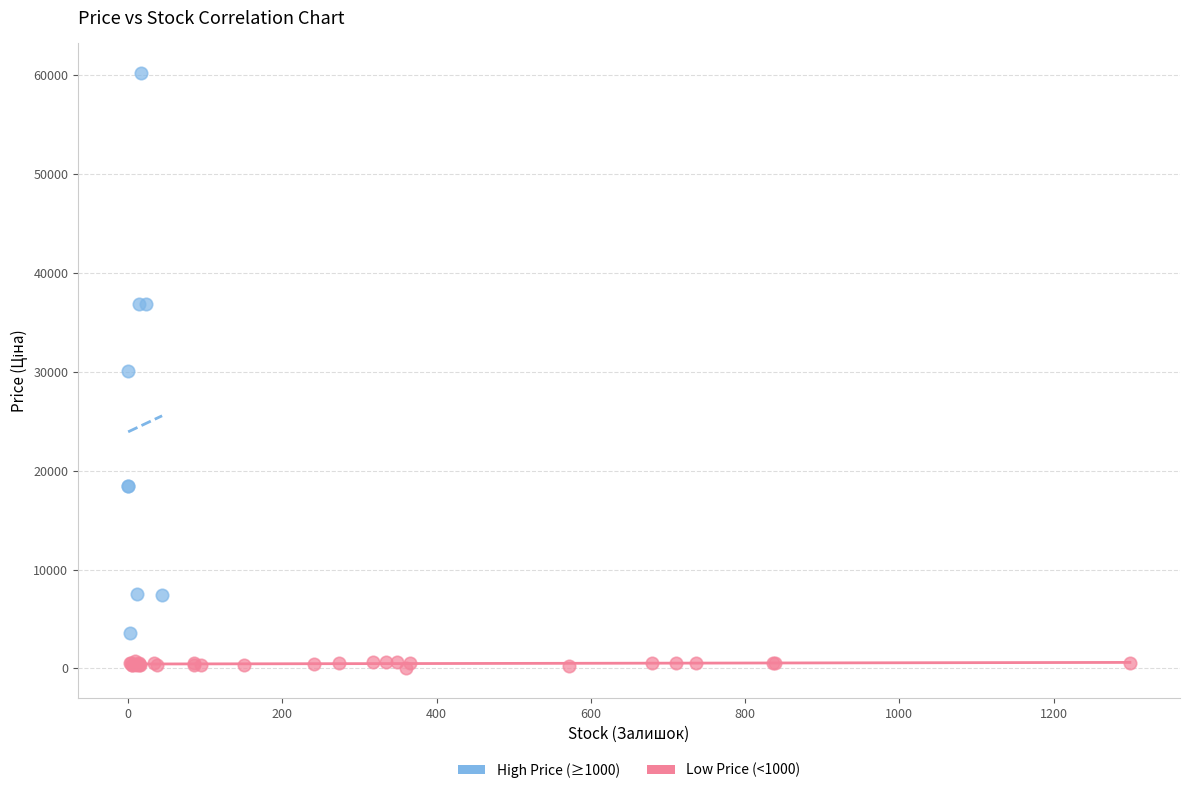

Which series contains the highest Y value?

High Price (≥1000)